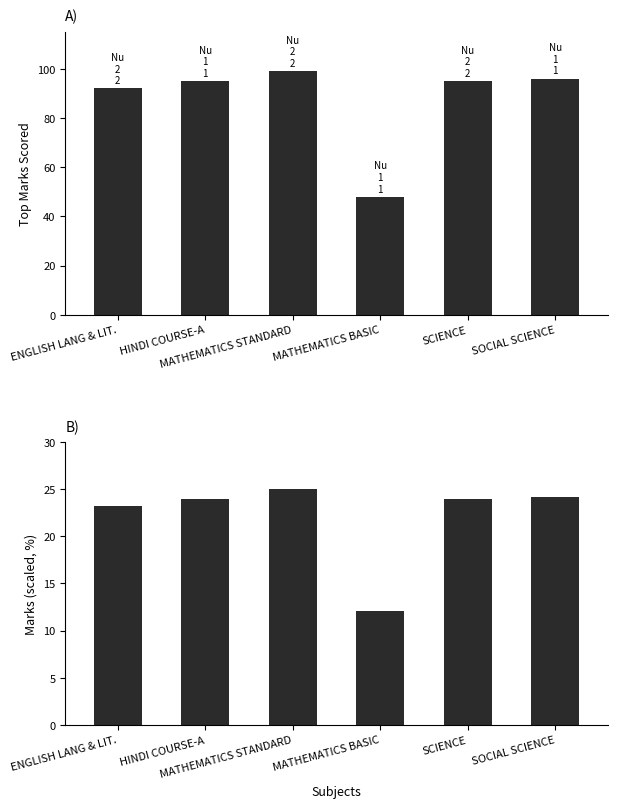

Reading right to left, extract all data points from this chart.

Top Marks: 96.0	95.0	48.0	99.0	95.0	92.0
Scaled Marks: 24.2	24.0	12.1	25.0	24.0	23.2